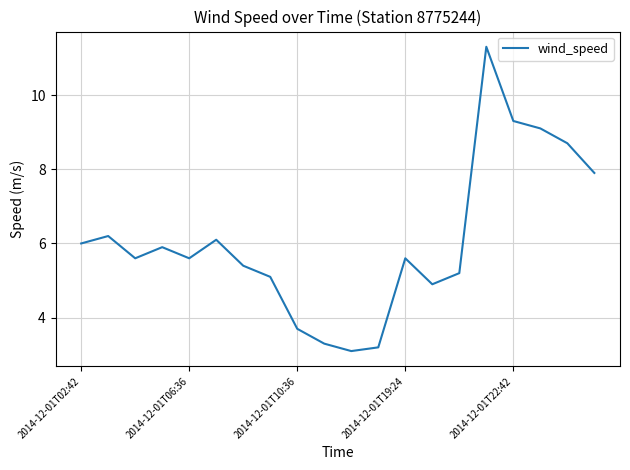

How many categories are shown in the chart?

20